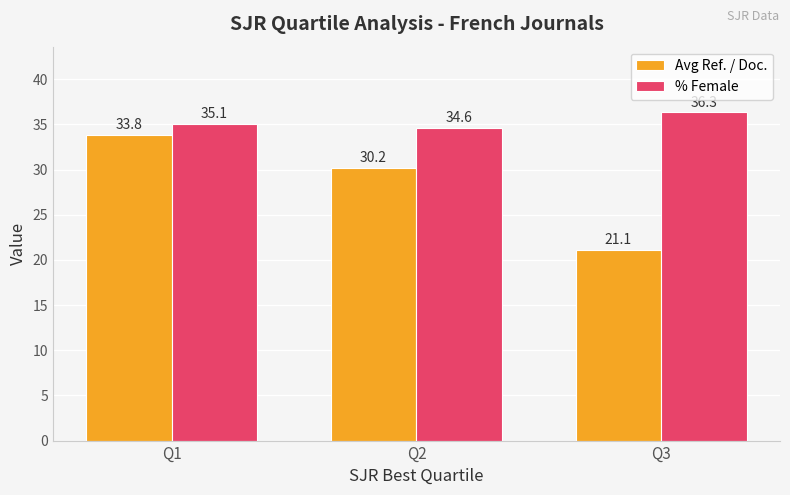

Between Q1 and Q2, which series saw the biggest shift?

Avg Ref. / Doc.